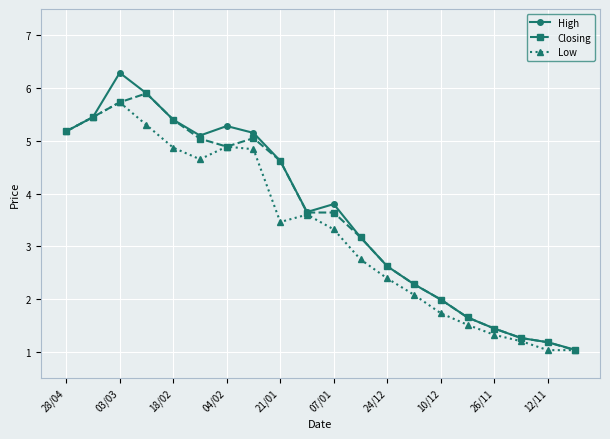

Which series has the largest range (max minus min)?

High